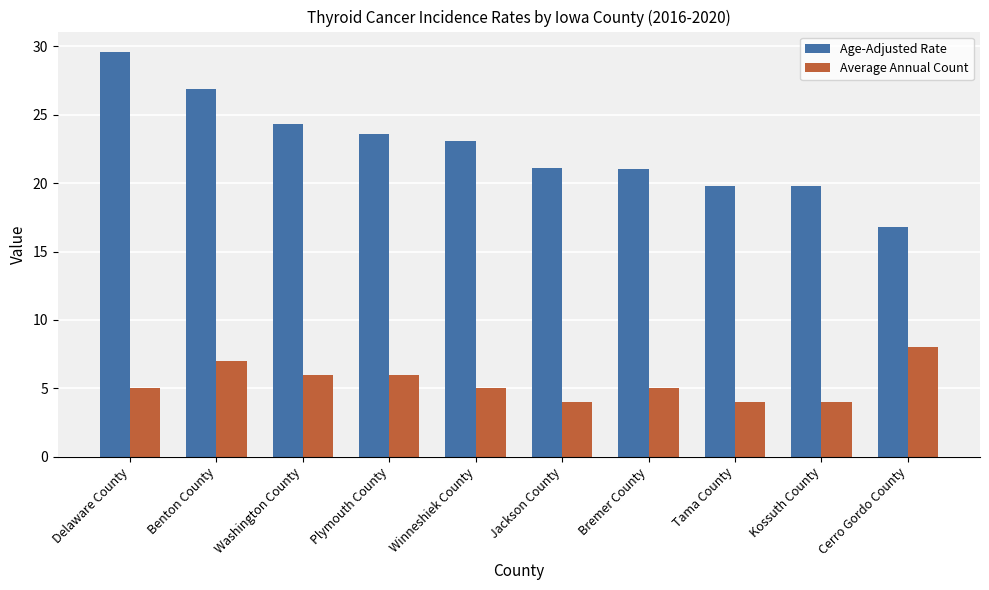

What is the approximate value of Age-Adjusted Rate at Cerro Gordo County?

16.8